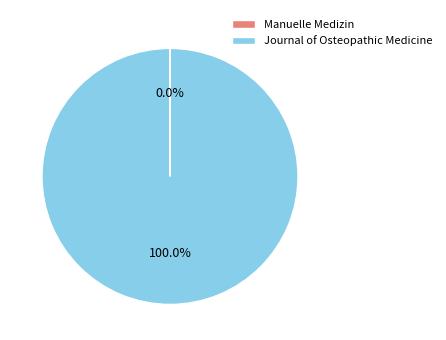

Is Journal of Osteopathic Medicine the majority of the pie?

Yes